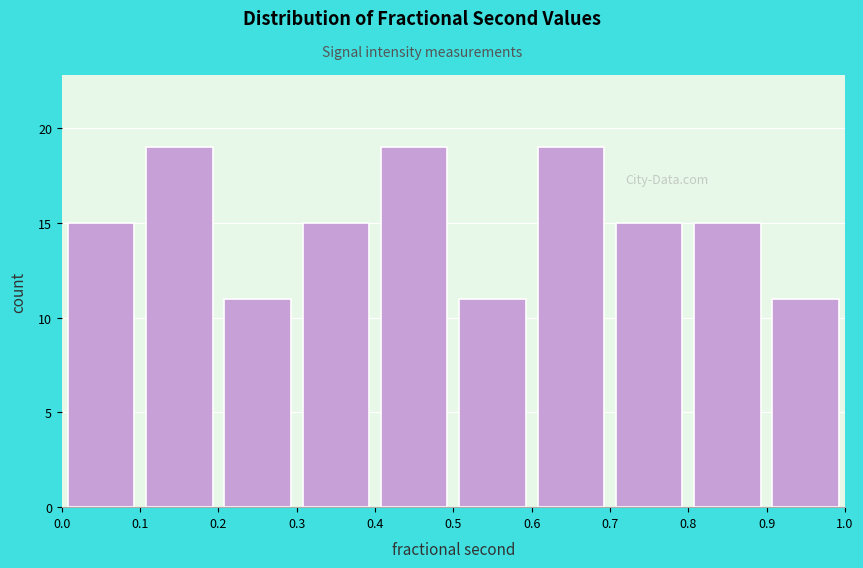

Reading left to right, list every bar in this chart as the range it spans on the x-axis followed by its height. The values are not printed on the chart, so give them approximately, as read against the axis.

0.0 to 0.1: 15
0.1 to 0.2: 19
0.2 to 0.3: 11
0.3 to 0.4: 15
0.4 to 0.5: 19
0.5 to 0.6: 11
0.6 to 0.7: 19
0.7 to 0.8: 15
0.8 to 0.9: 15
0.9 to 1.0: 11